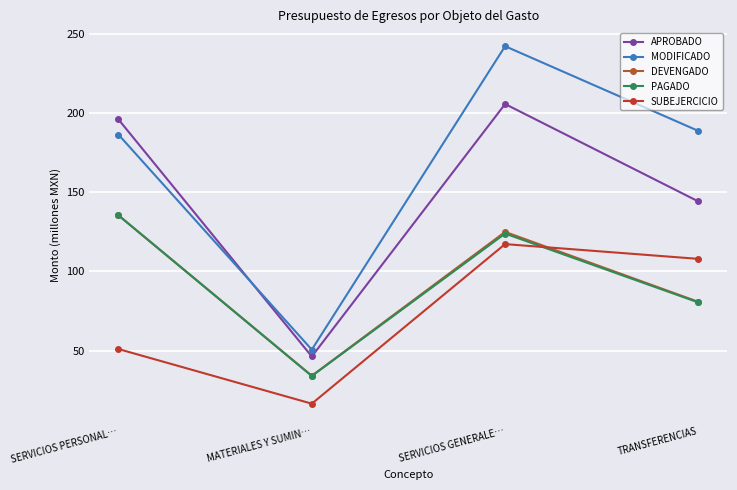

What is the label of the 1st point from the left?

SERVICIOS PERSONAL…